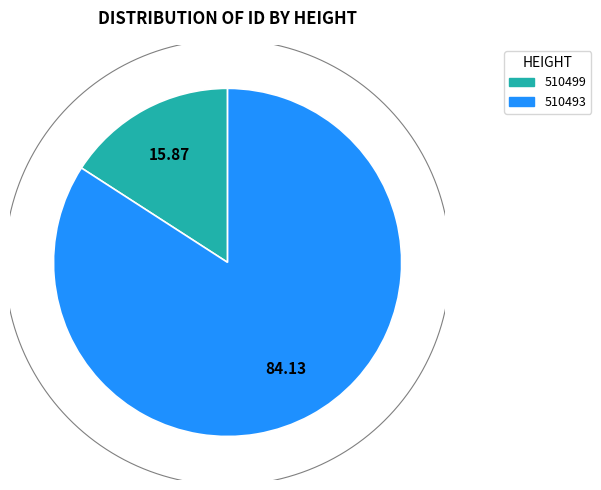

Which category has the biggest portion of the pie?

510493